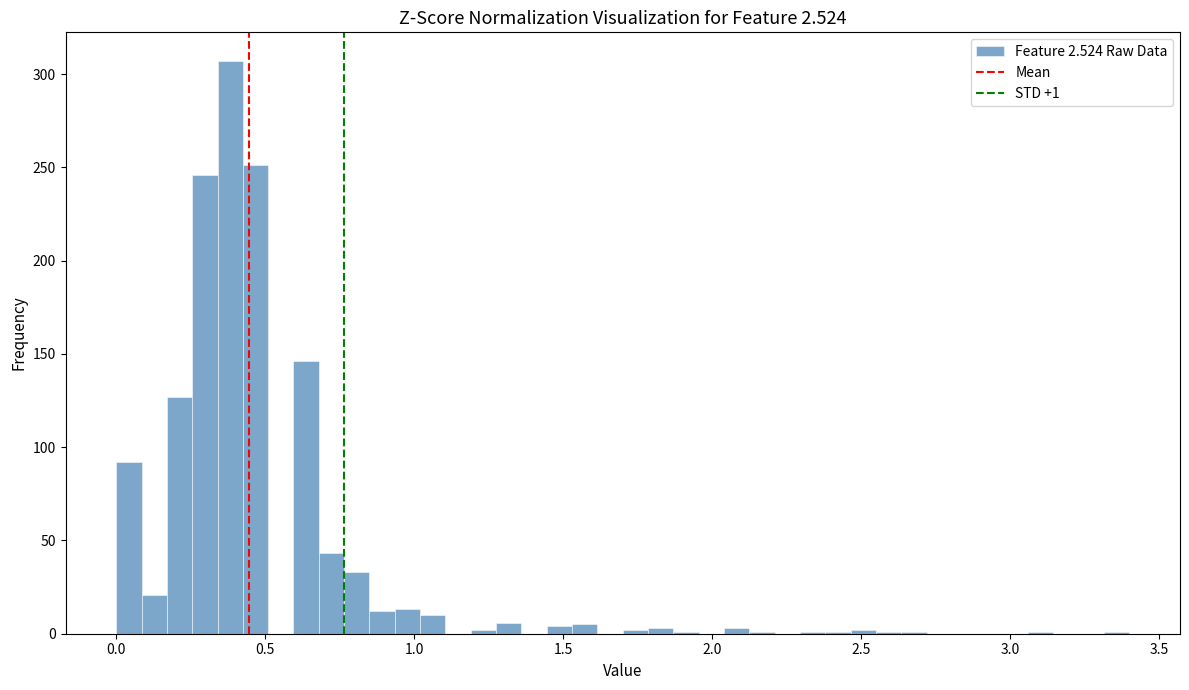

Around what value on the x-axis is the tallest bar? Give the approximate position of its centre, as read against the axis.

0.40